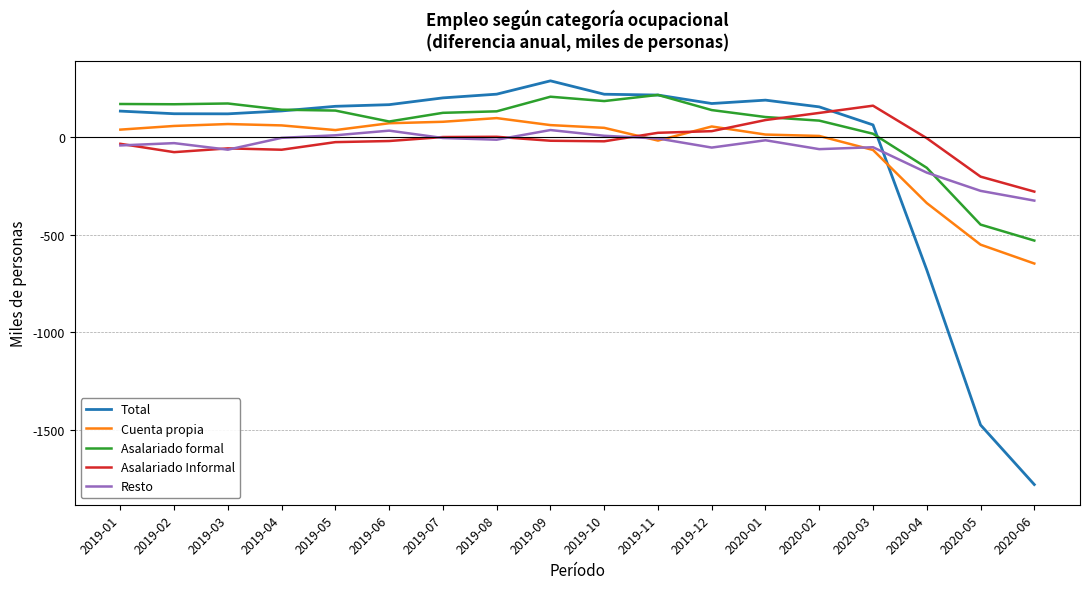

Which series changed the most between 2019-11 and 2020-05?

Total